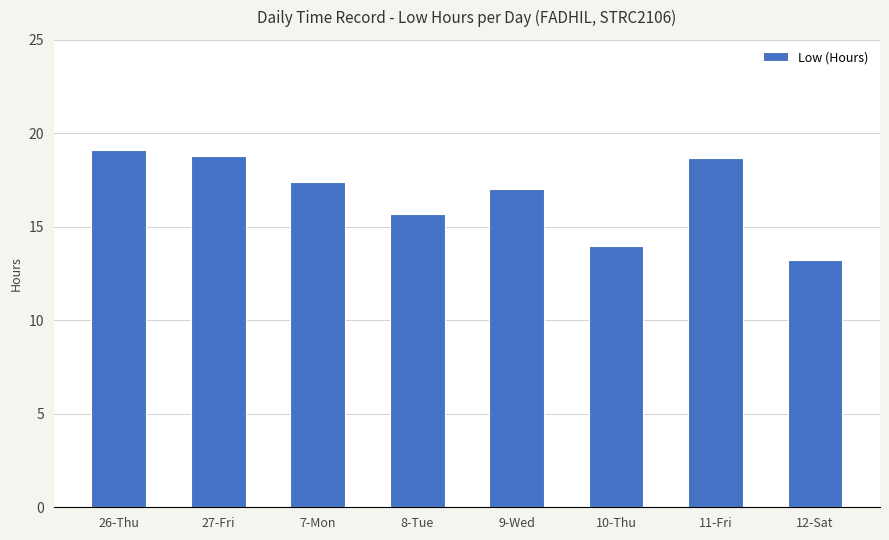

How many bars are there in total?

8